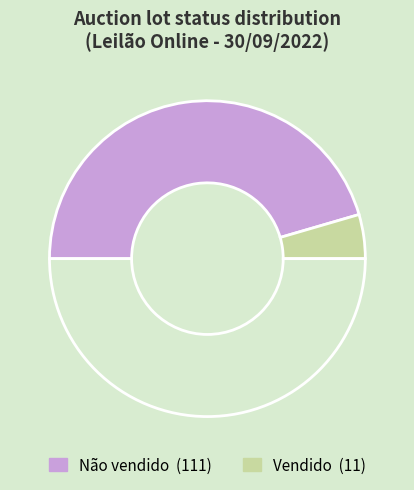

Count the number of slices in the pie.

3